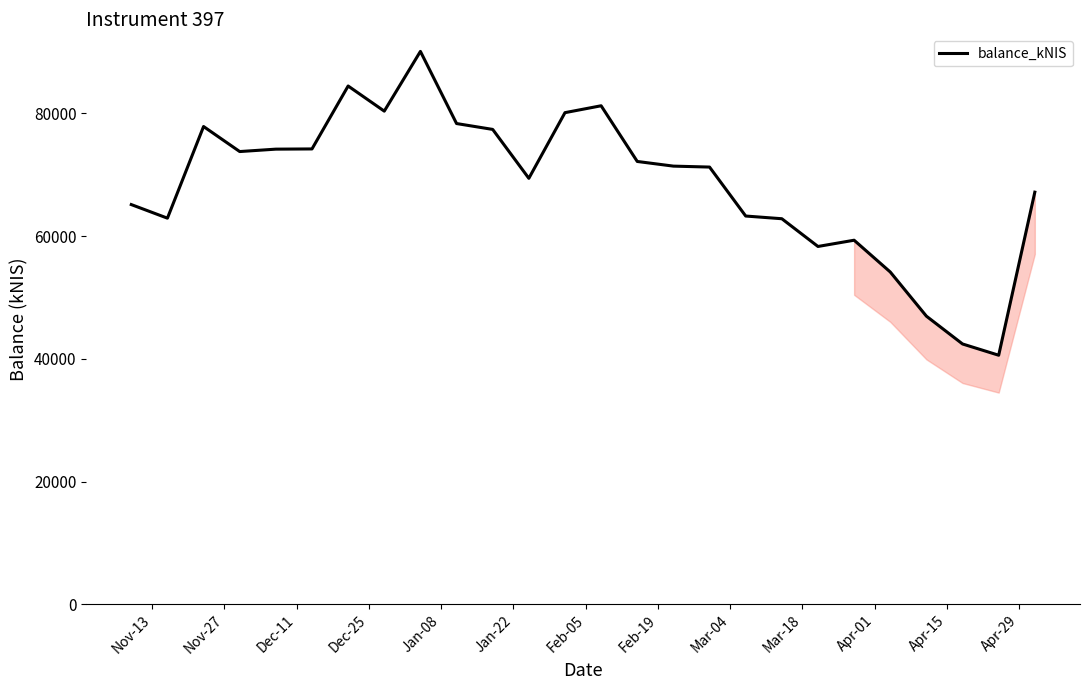

What is the smallest value displayed?

40594.2